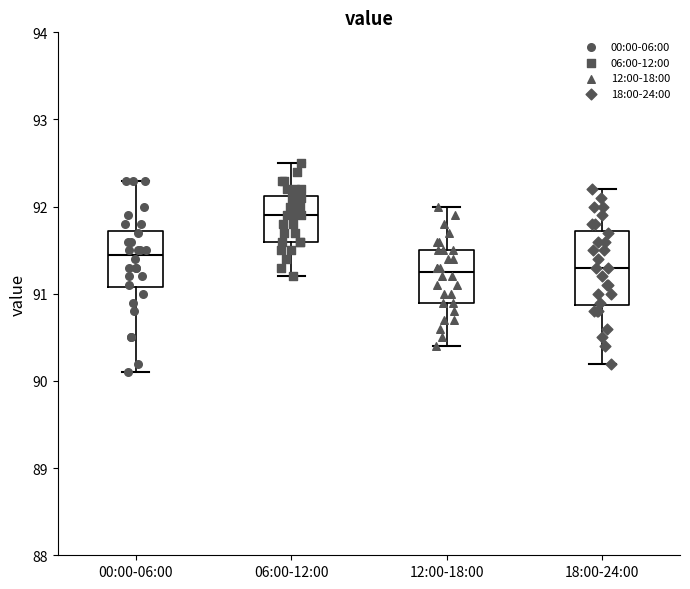

Which box is the tallest, from its lower edge to its upper edge?

18:00-24:00